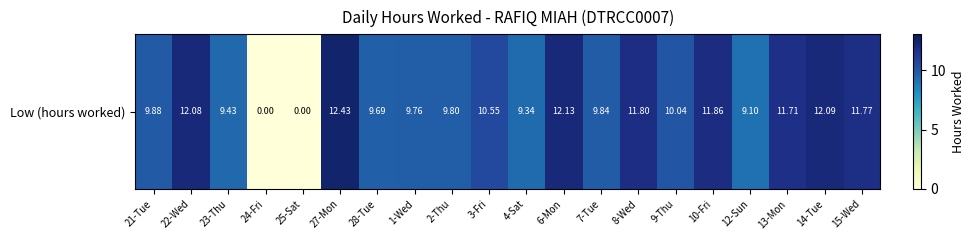

How many categories are shown in the chart?

20